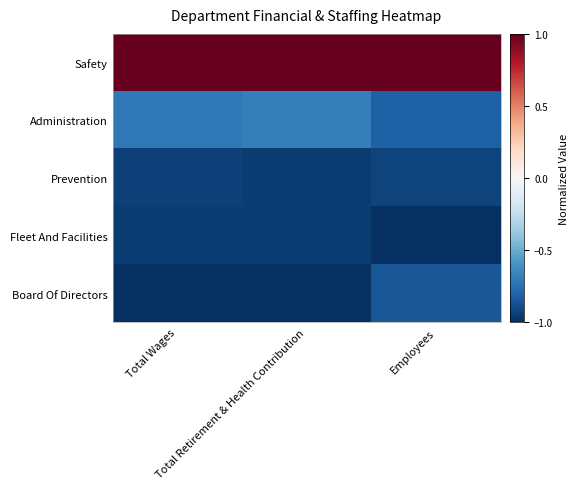

Which has a higher value, Total Wages or Employees?

Total Wages